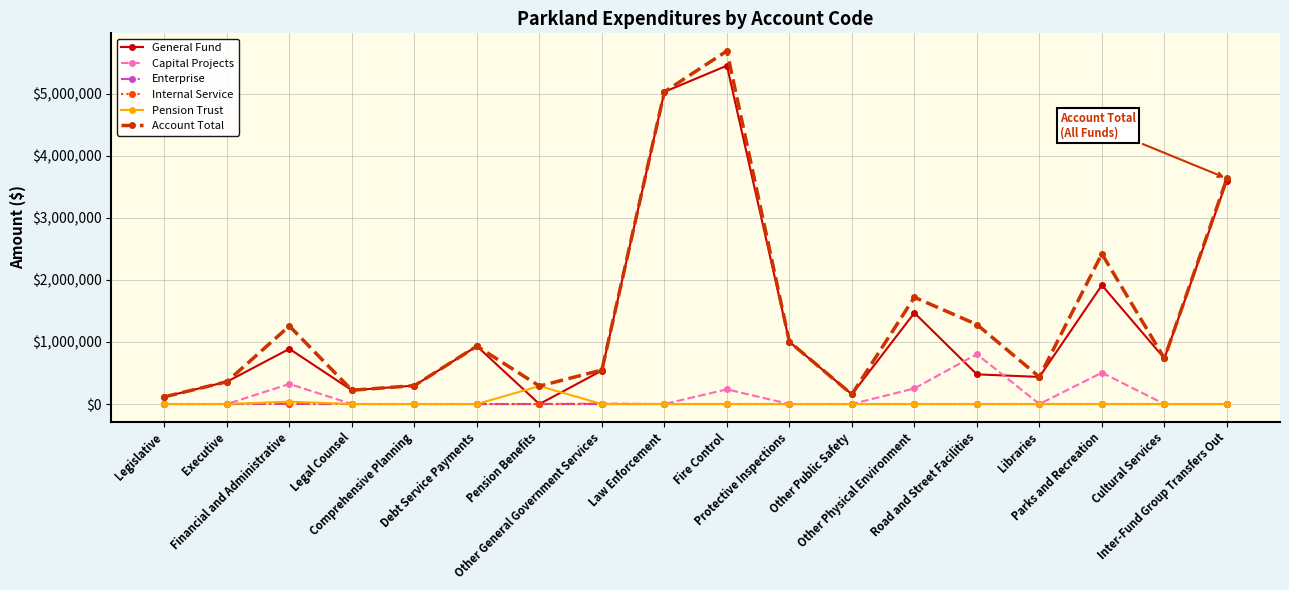

What is the label of the 16th point from the left?

Parks and Recreation